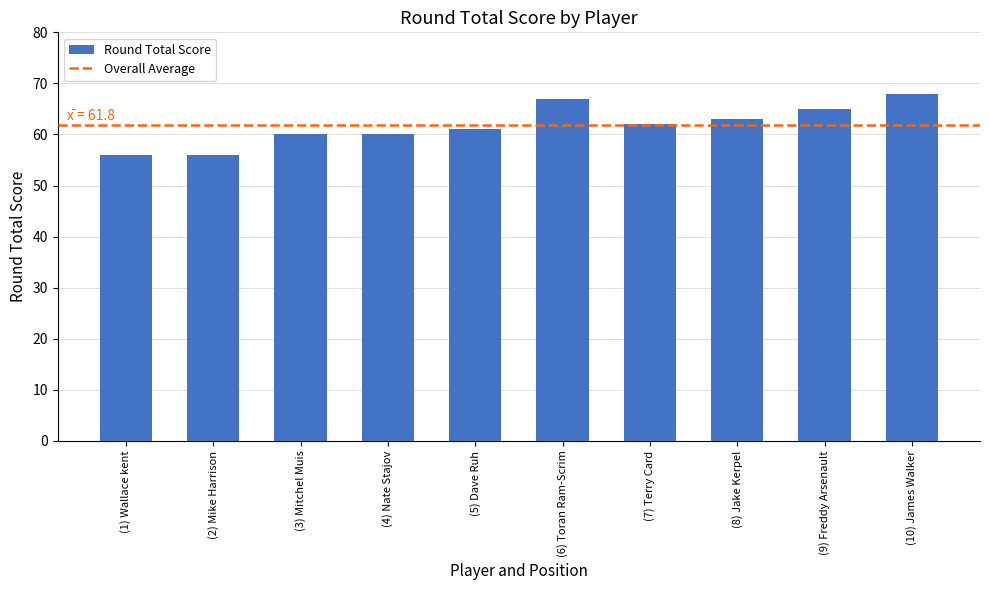

Reading left to right, what are all the values shown in this chart?

56	56	60	60	61	67	62	63	65	68